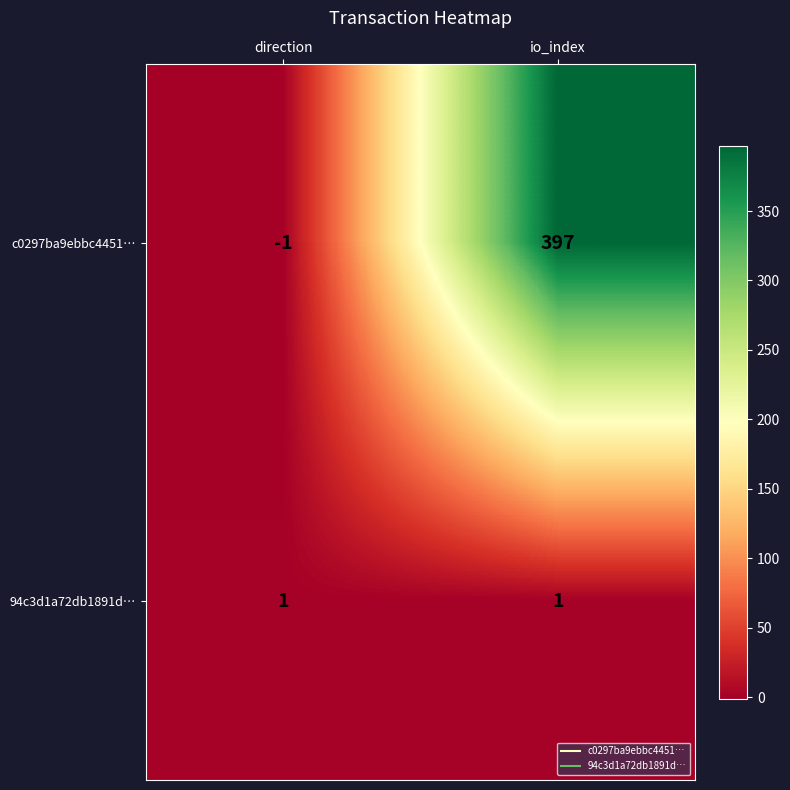

Which series has the largest total across all categories?

c0297ba9ebbc4451…